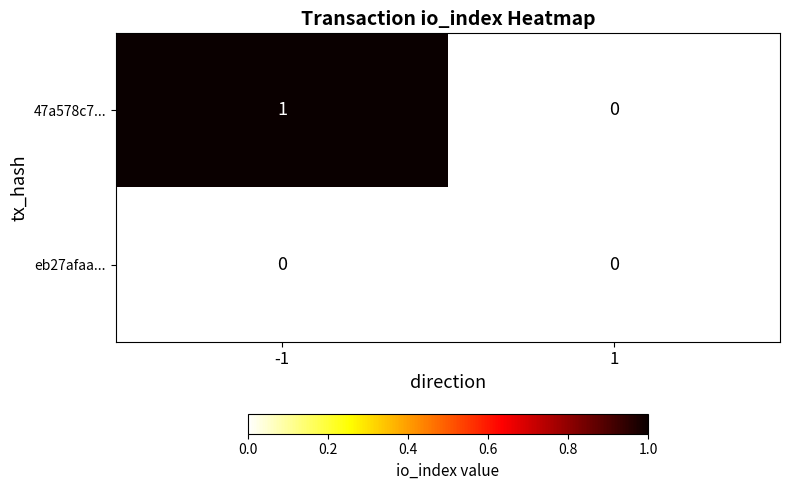

The 47a578c7... series shows 2 at -1. True or false?

False